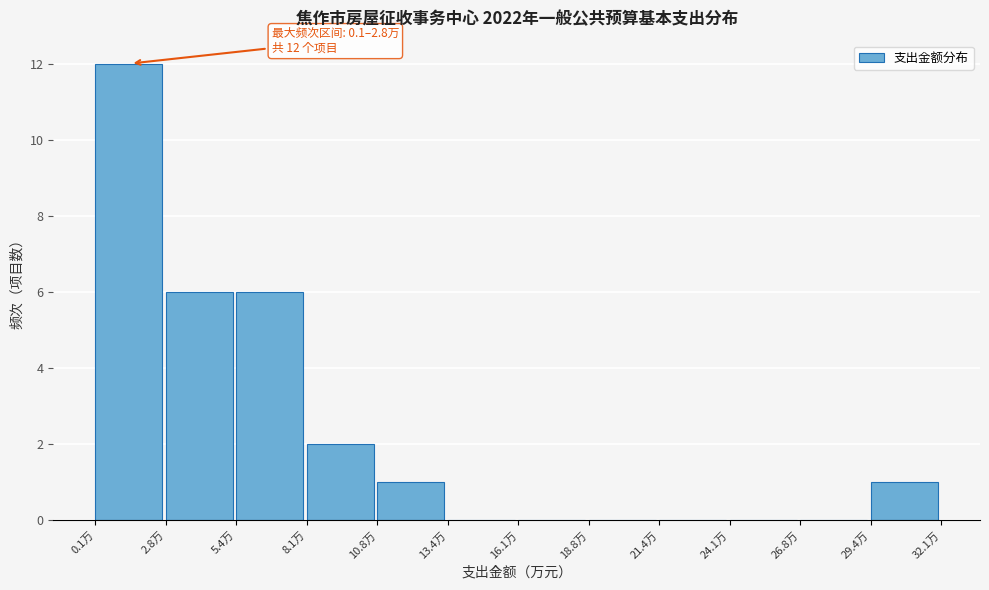

Over which range of the x-axis is the bar tallest?

0.0 to 3.0